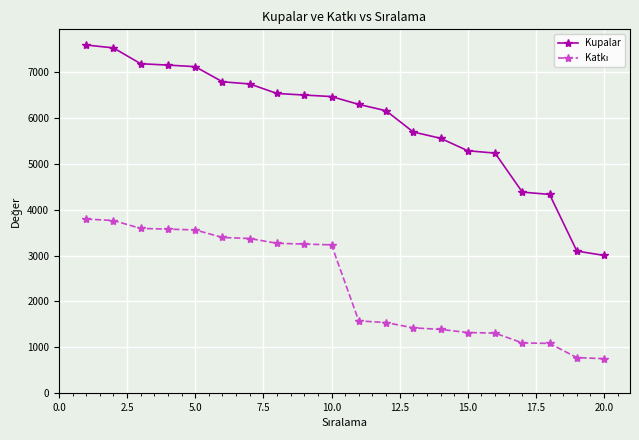

What is the minimum value shown in the chart?

750